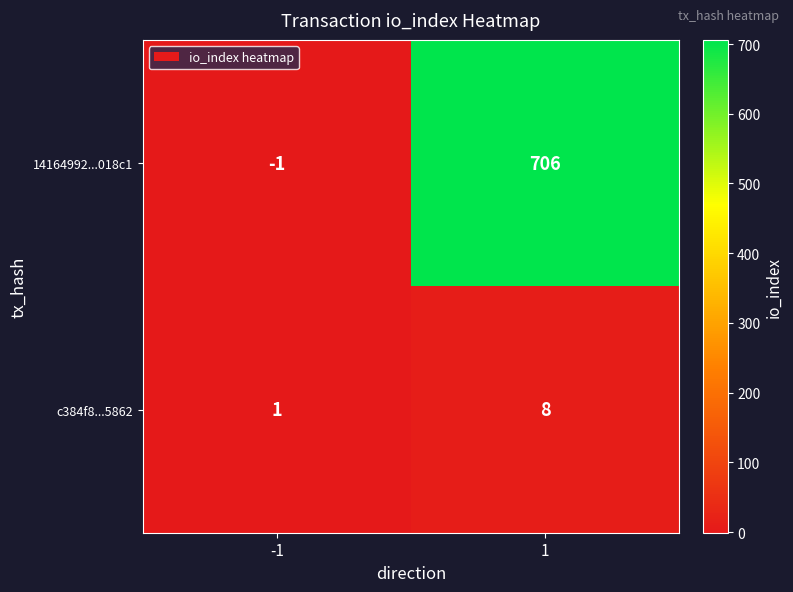

Which series has the largest total across all categories?

14164992...018c1